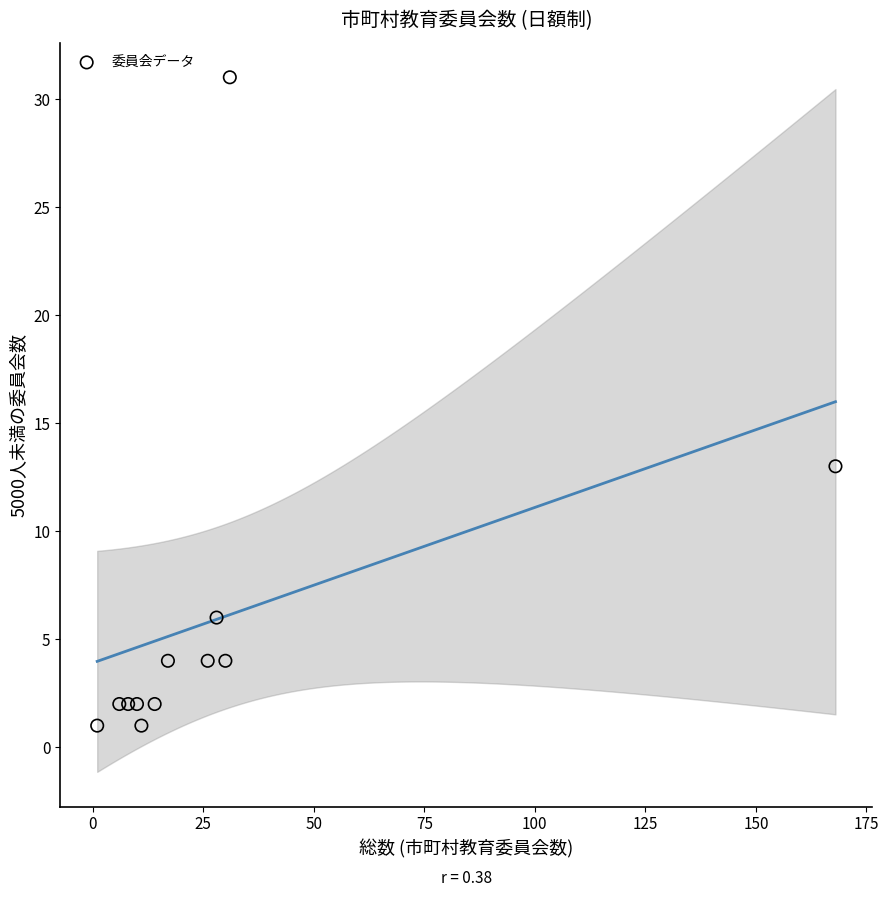

What is the average Y value?

6